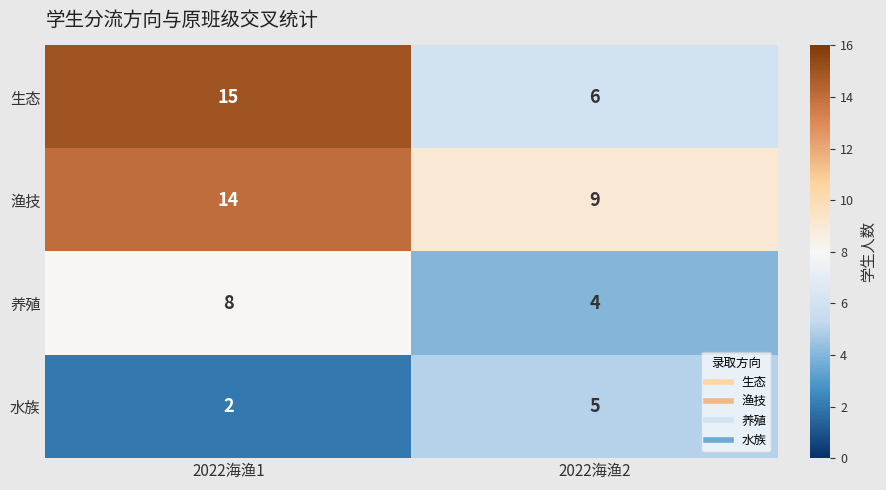

Rank the series by their maximum value, from lowest to highest.

水族, 养殖, 渔技, 生态